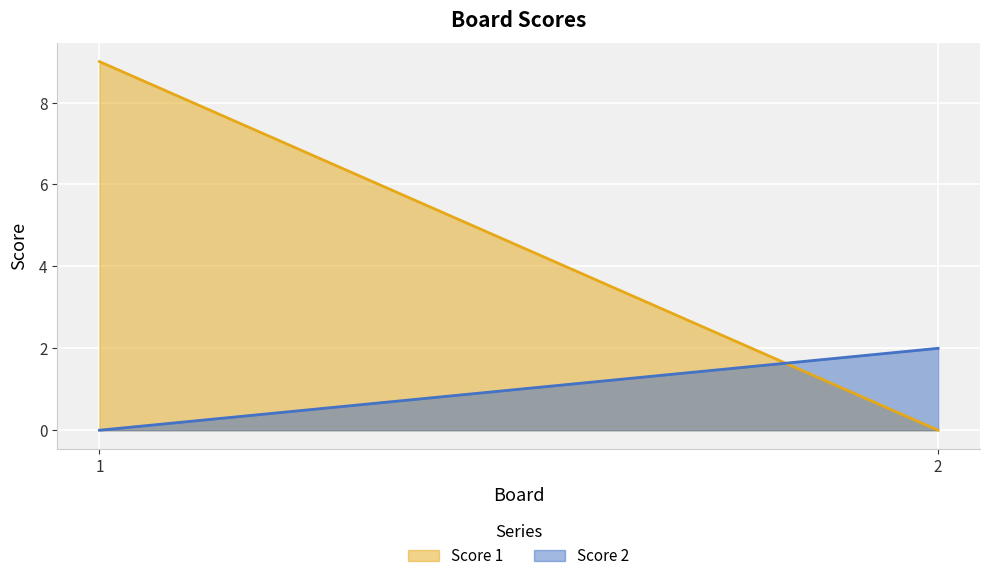

True or false: Score 2 has a value of 3 at 2.

False